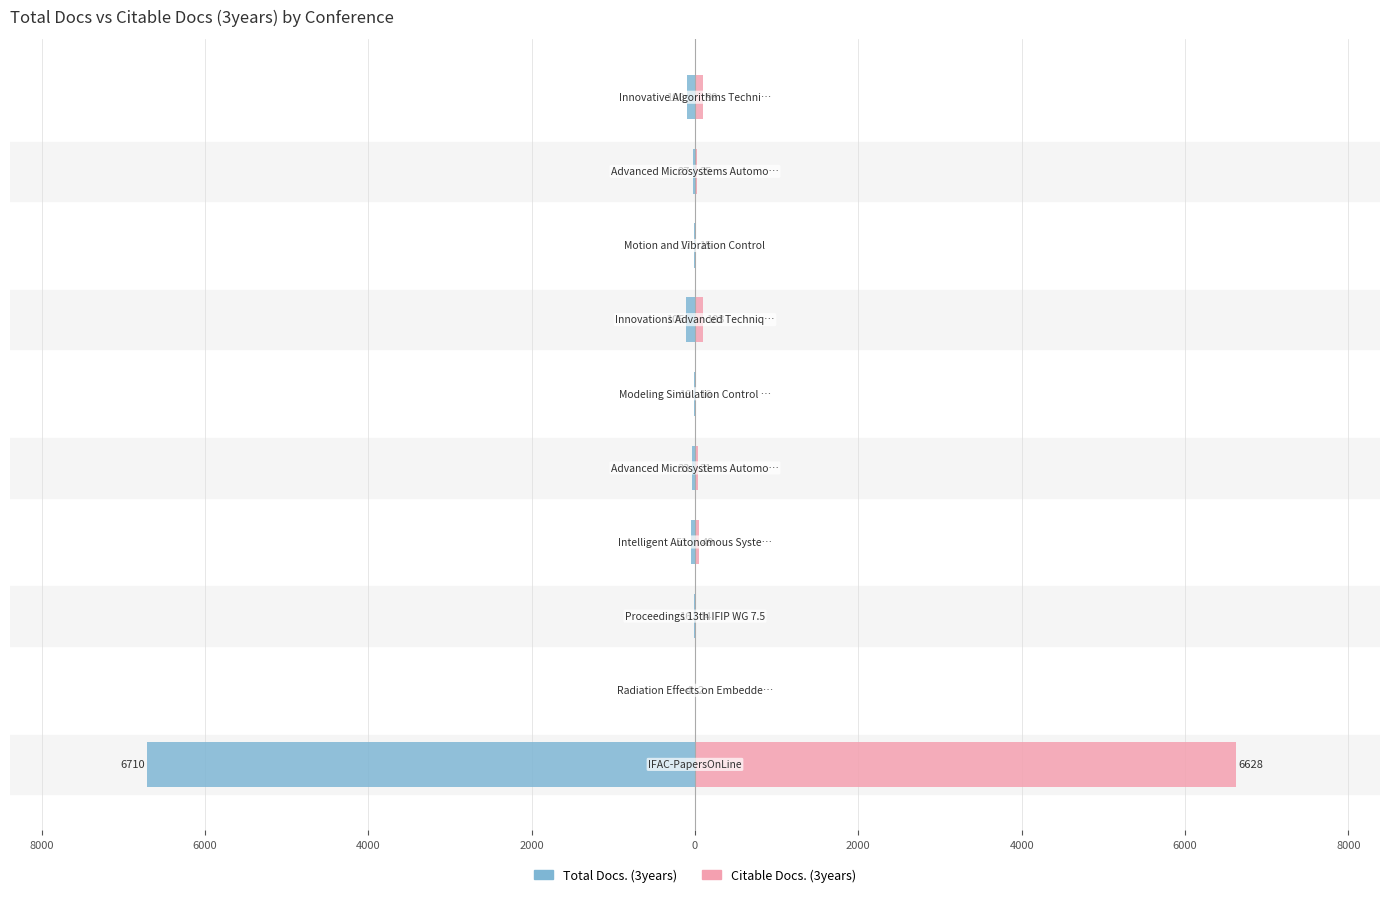

Reading left to right, transcribe all the data shown in this chart.

Total Docs. (3years): 10000=-6710	8000=-4	6000=-16	4000=-51	2000=-33	0=-18	2000=-105	4000=-17	6000=-27	8000=-100
Citable Docs. (3years): 10000=6628	8000=2	6000=14	4000=49	2000=31	0=16	2000=103	4000=15	6000=25	8000=98